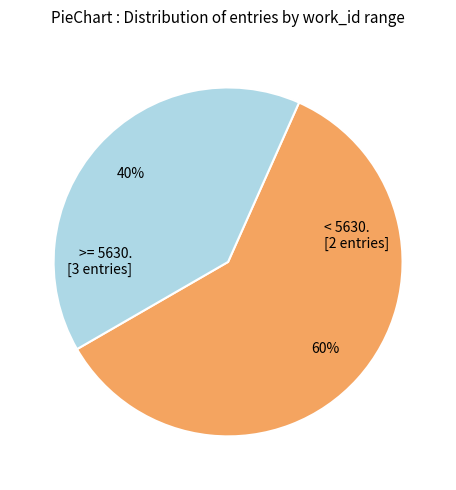

To the nearest percent, what is the difference between the largest and smallest slice percentages?

20%